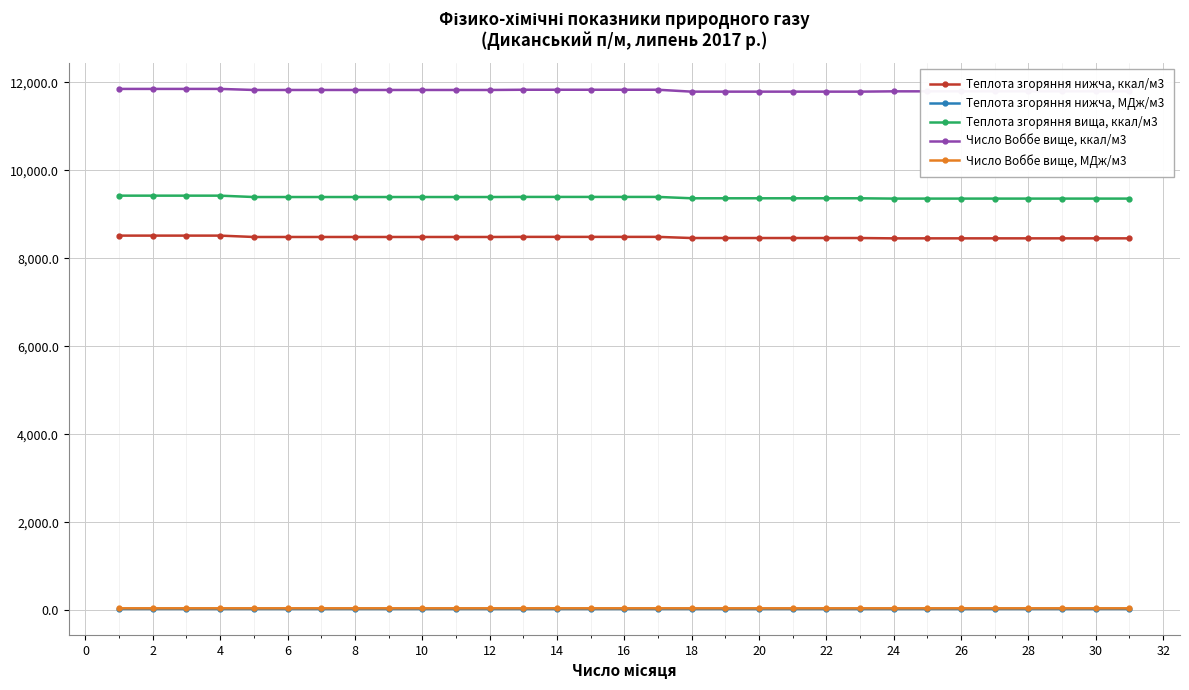

List the series in order of their peak value, lowest first.

Теплота згоряння нижча, МДж/м3, Число Воббе вище, МДж/м3, Теплота згоряння нижча, ккал/м3, Теплота згоряння вища, ккал/м3, Число Воббе вище, ккал/м3